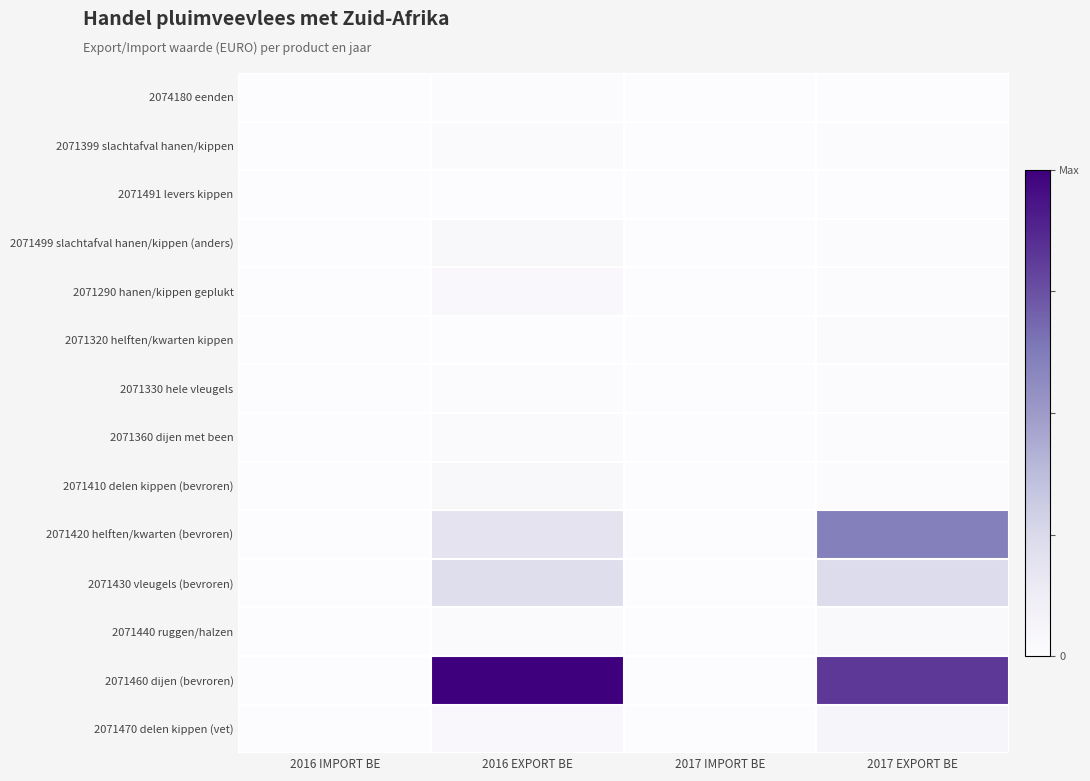

At which category does the chart reach its peak across all series?

2016 EXPORT BE